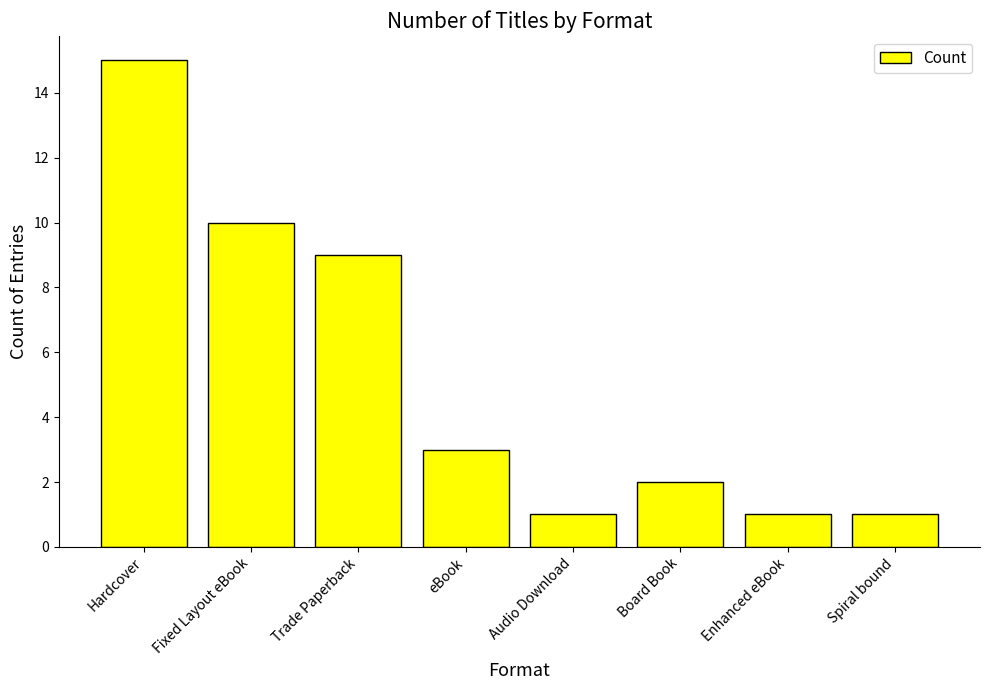

What is the value of the 8th bar from the left?

1